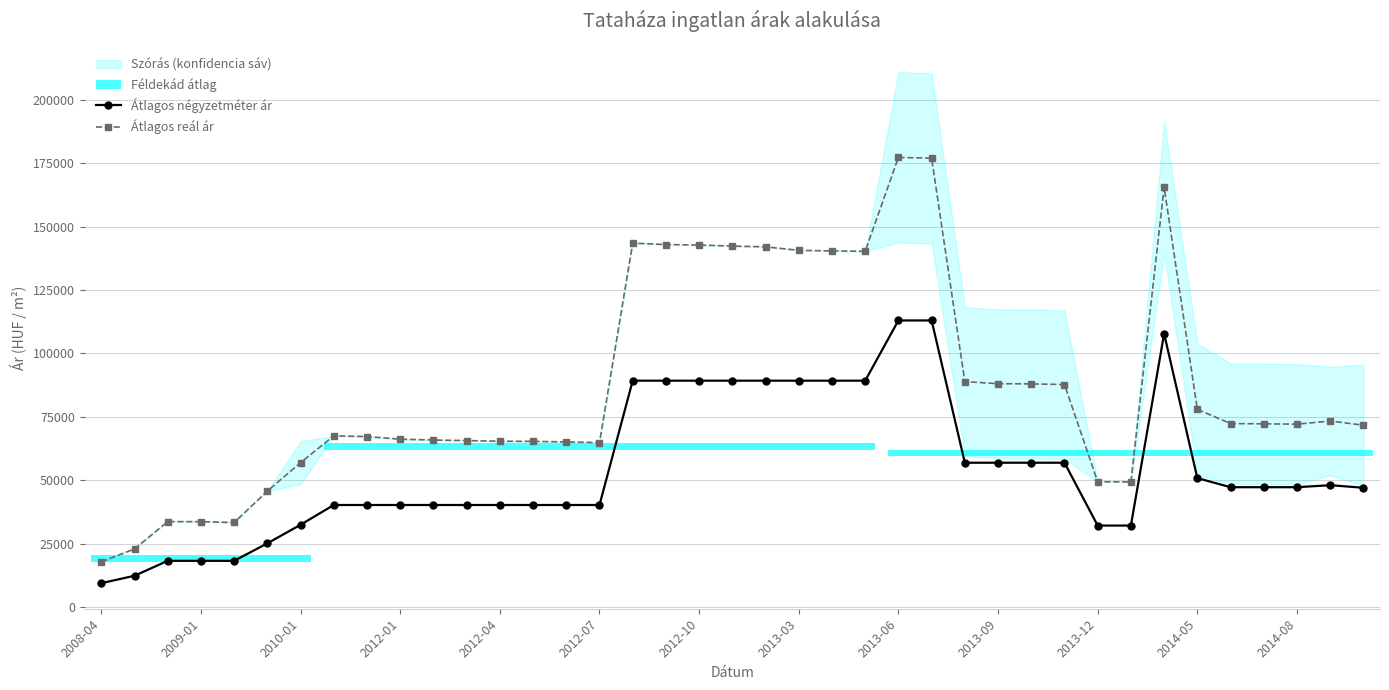

Count the number of categories in the chart.

39